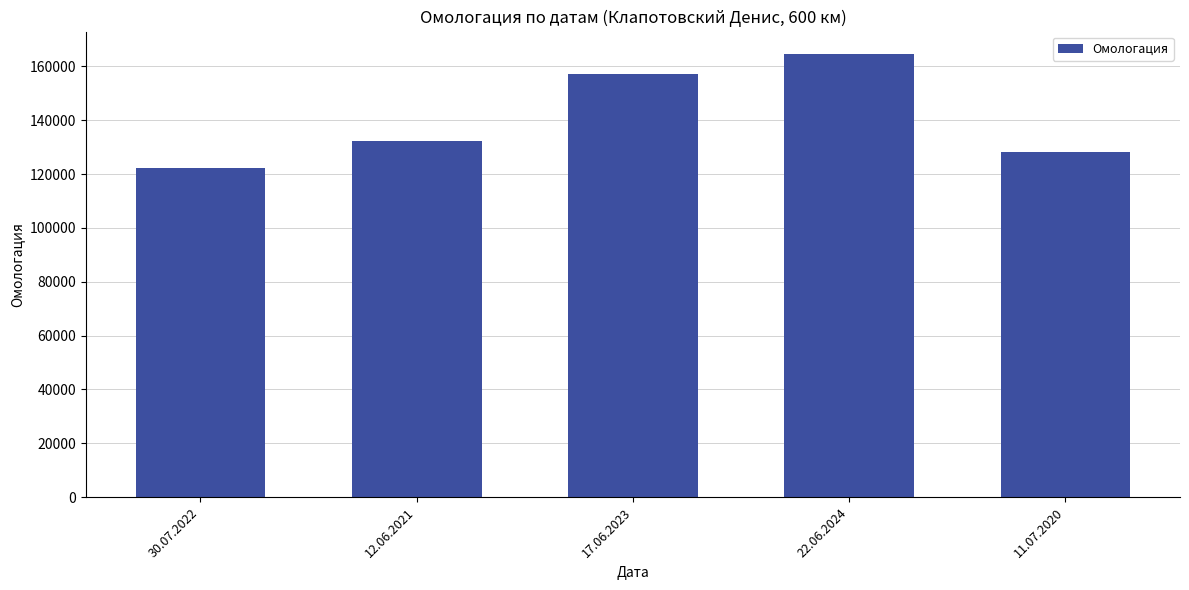

Reading left to right, transcribe all the data shown in this chart.

122259	132377	157080	164672	128316